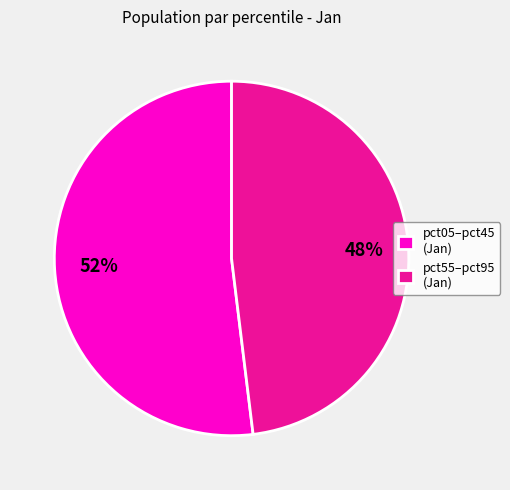

Does pct55–pct95 (Jan) account for over 50% of the chart?

No